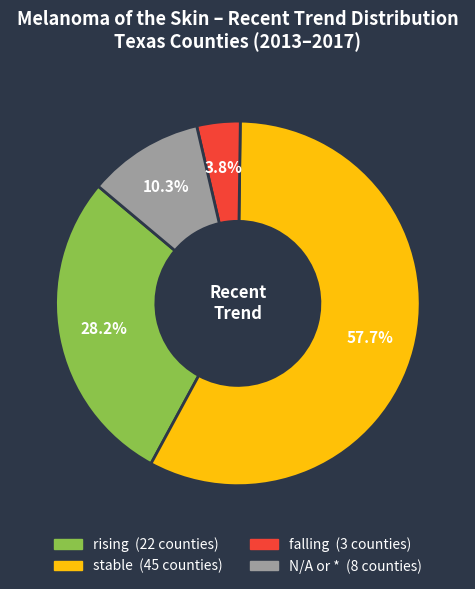

Does any single category account for the majority?

Yes